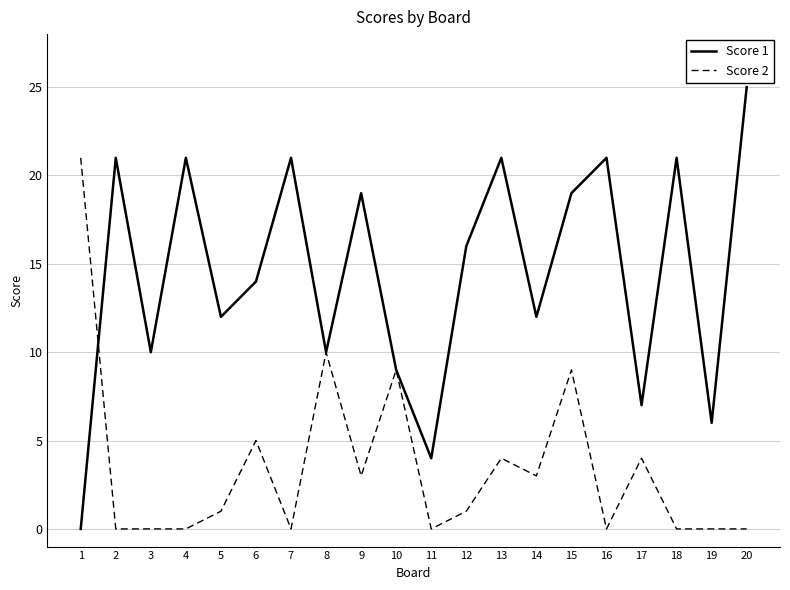

What is the total value across all series at 2?

21